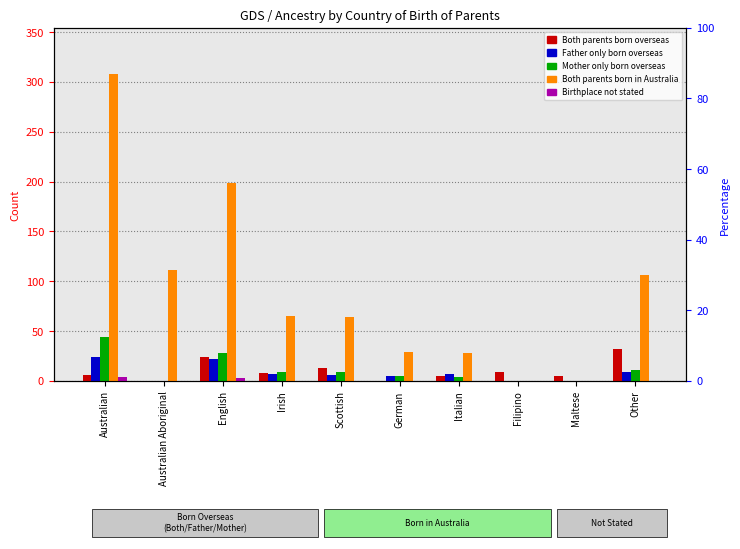

What is the label of the 3rd bar from the right?

Filipino